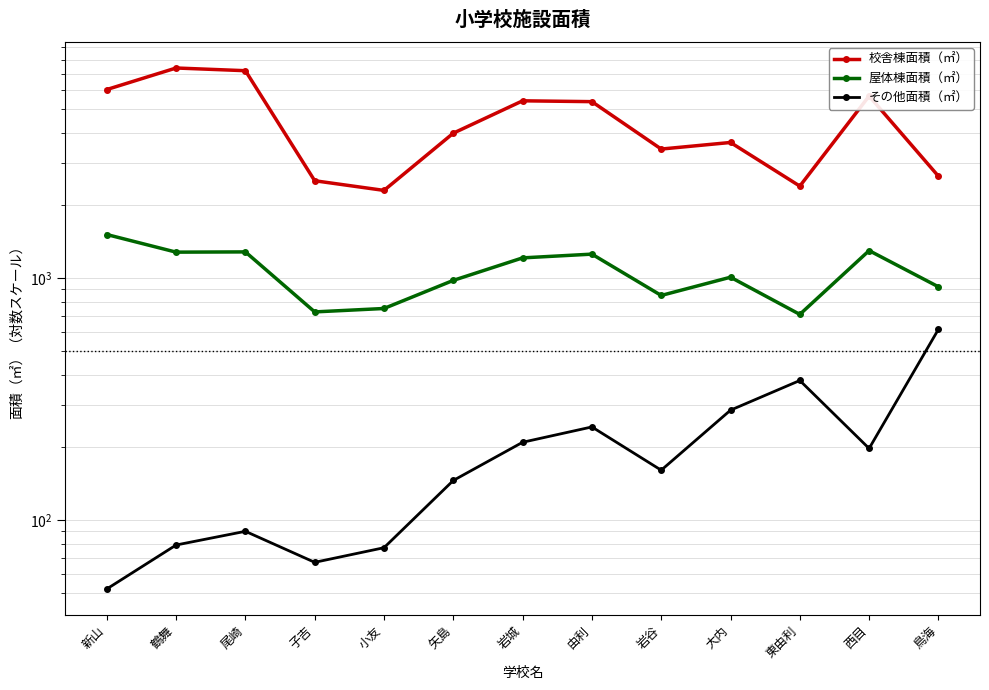

At how many categories does at least one series exceed 80?

13